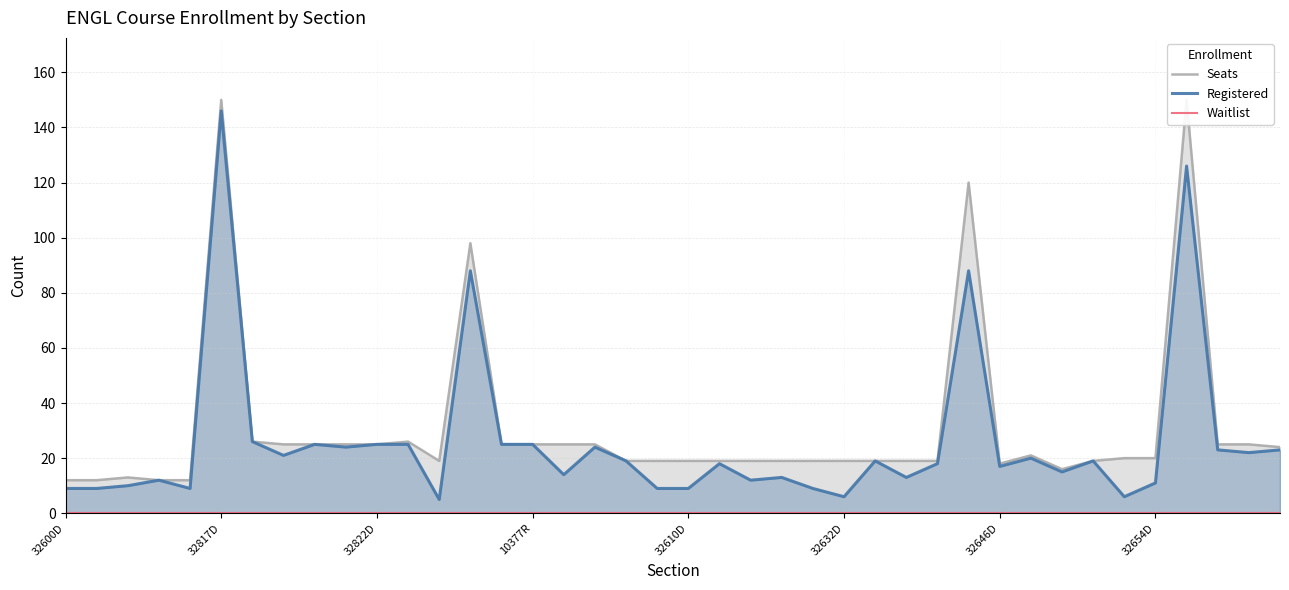

Does the chart display data point markers on the line(s)?

No